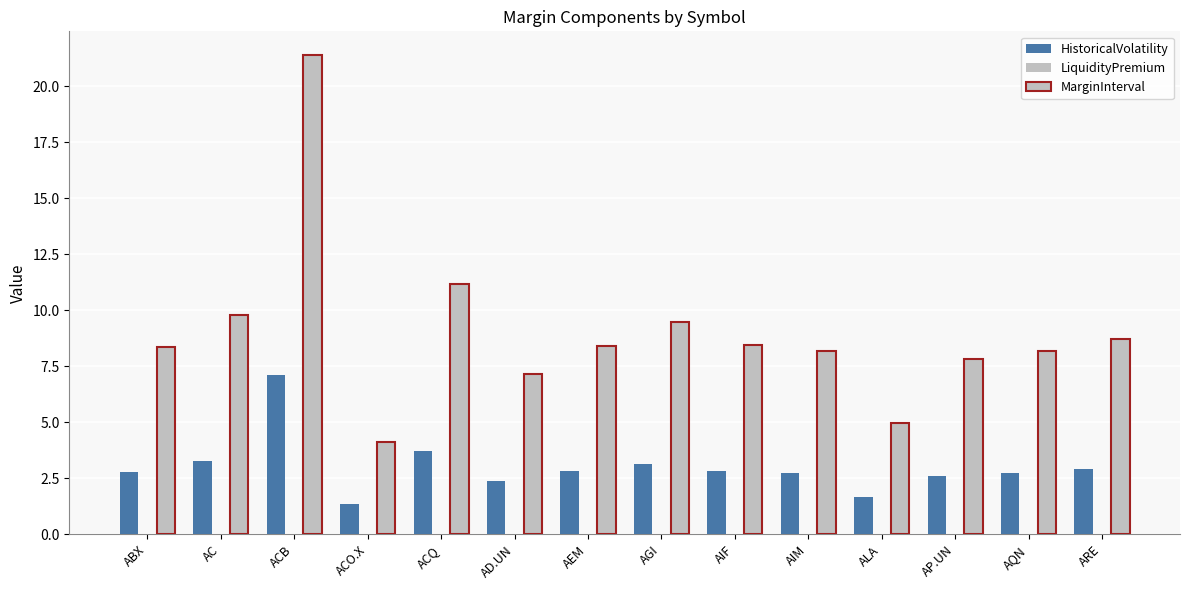

What is the average value of the HistoricalVolatility series?

3.0